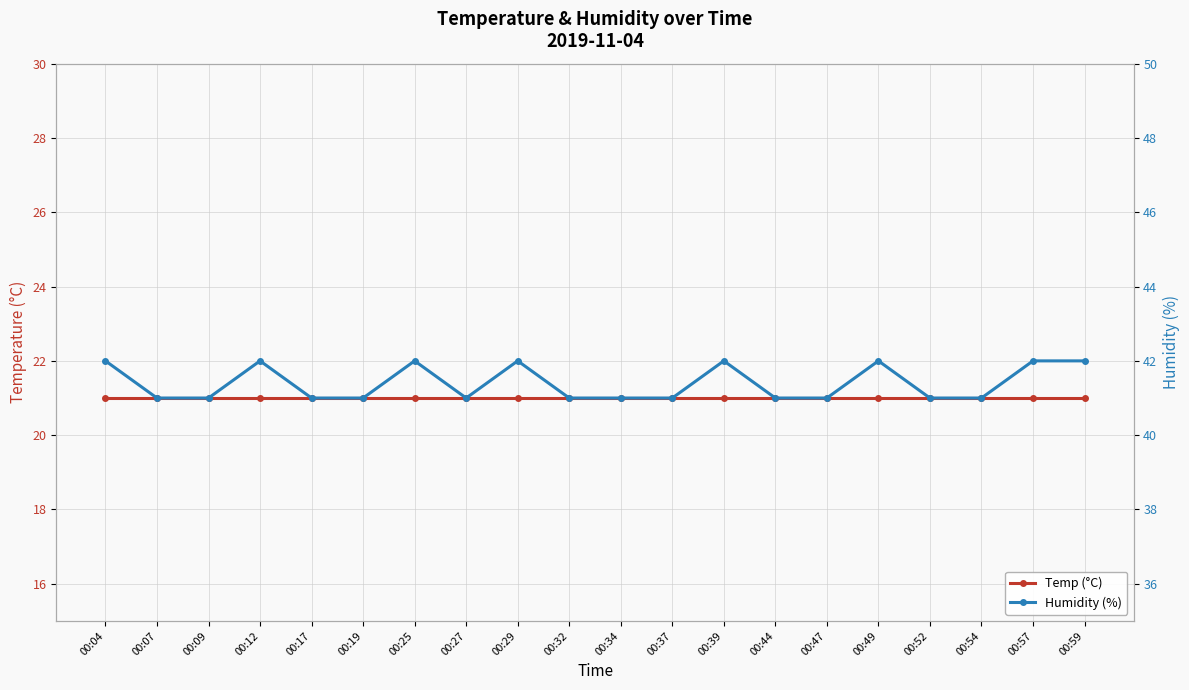

Does the chart have visible grid lines?

Yes